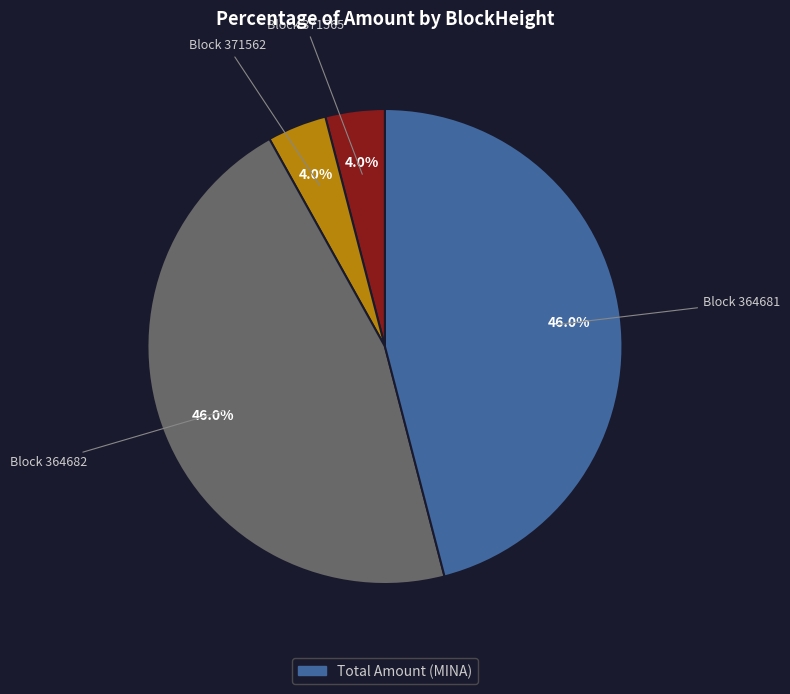

Does any single category account for the majority?

No